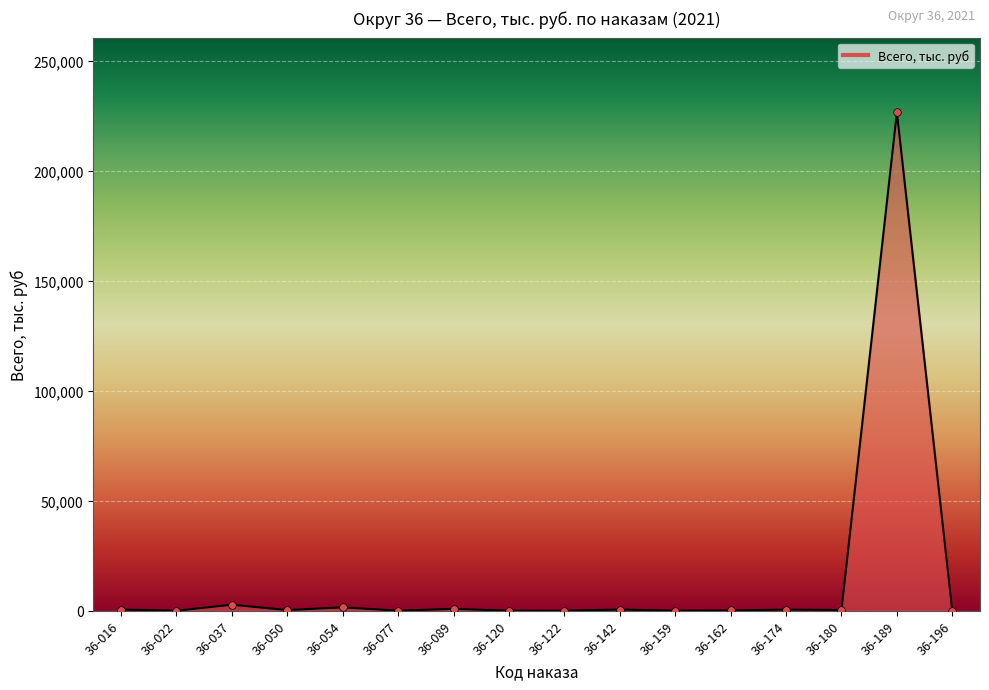

What is the change in value from 36-022 to 36-180?

+300.0